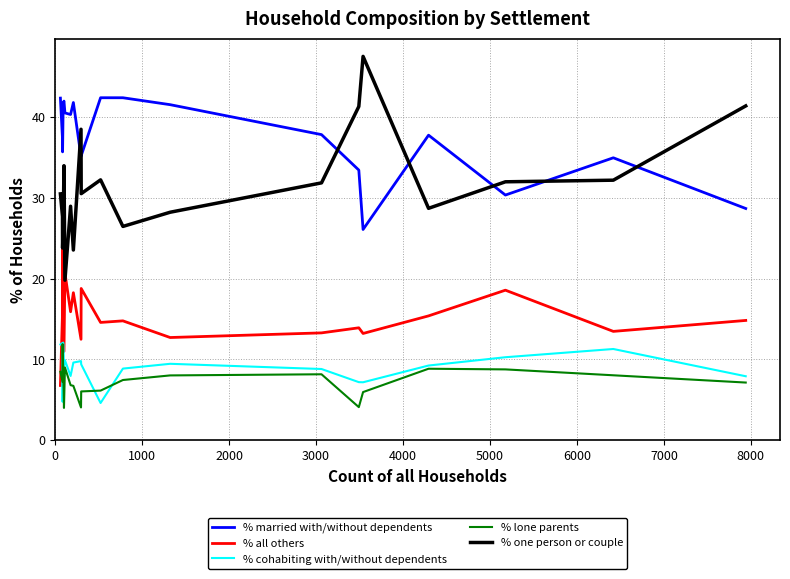

Which series has the largest range (max minus min)?

% one person or couple